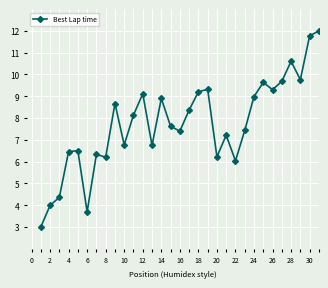

What is the greatest value displayed?

12.0